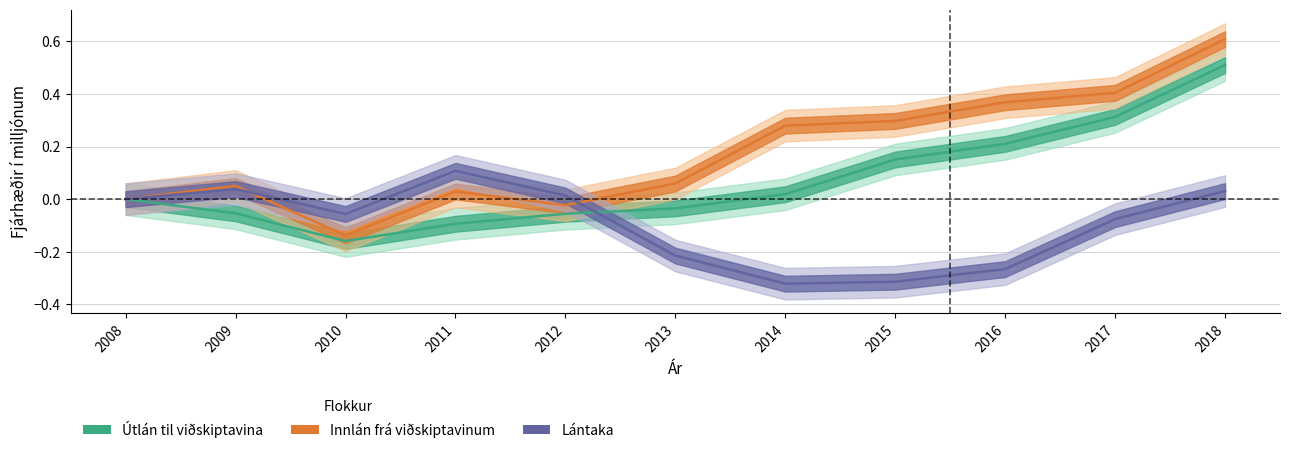

In Innlán frá viðskiptavinum, how many points are higher than both neighbors (excluding endpoints)?

2